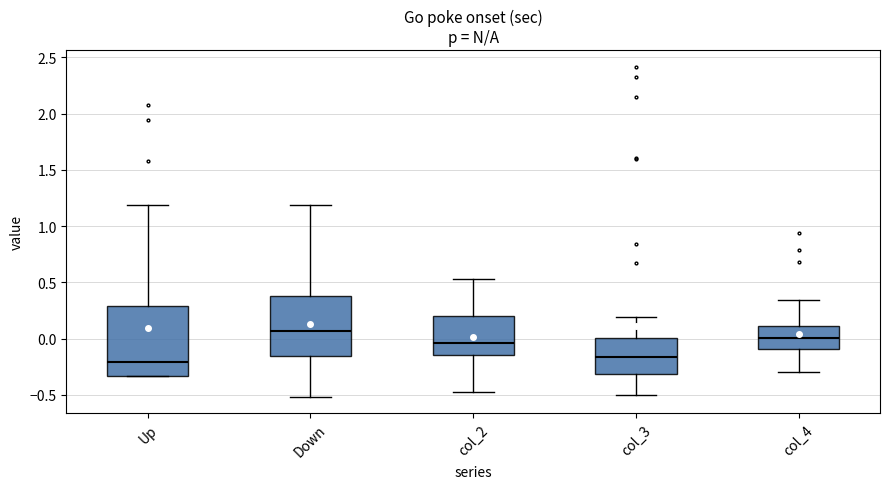

Reading left to right, transcribe this box plot: for each box, give where its median line is, the range the box spans, and where its two whiskers end, as read against the y-axis. The values are not printed on the chart, so give them approximately, as read against the axis.

Up: median -0.20, box -0.35 to 0.30, whiskers -0.35 to 1.20
Down: median 0.05, box -0.15 to 0.40, whiskers -0.50 to 1.20
col_2: median -0.05, box -0.15 to 0.20, whiskers -0.45 to 0.55
col_3: median -0.15, box -0.30 to 0.00, whiskers -0.50 to 0.20
col_4: median 0.00, box -0.10 to 0.10, whiskers -0.30 to 0.35